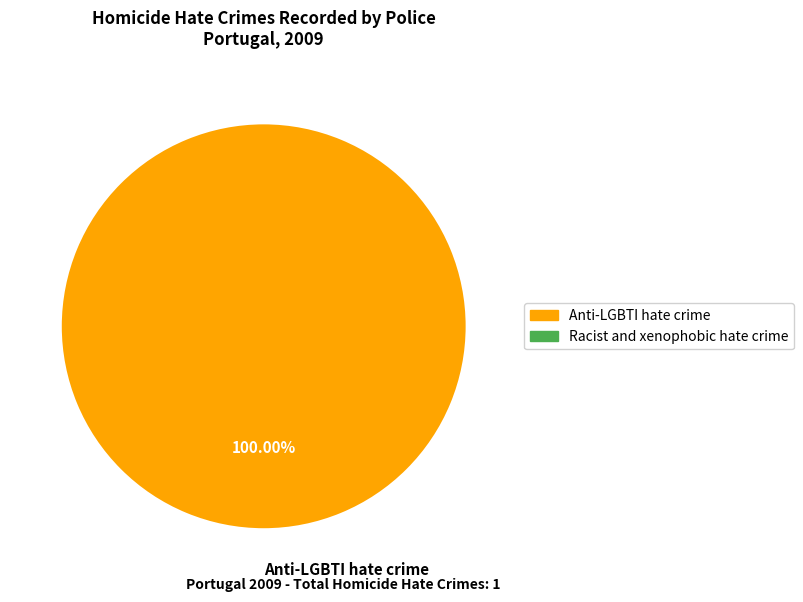

Rank the categories by value from lowest to highest.

Anti-LGBTI hate crime